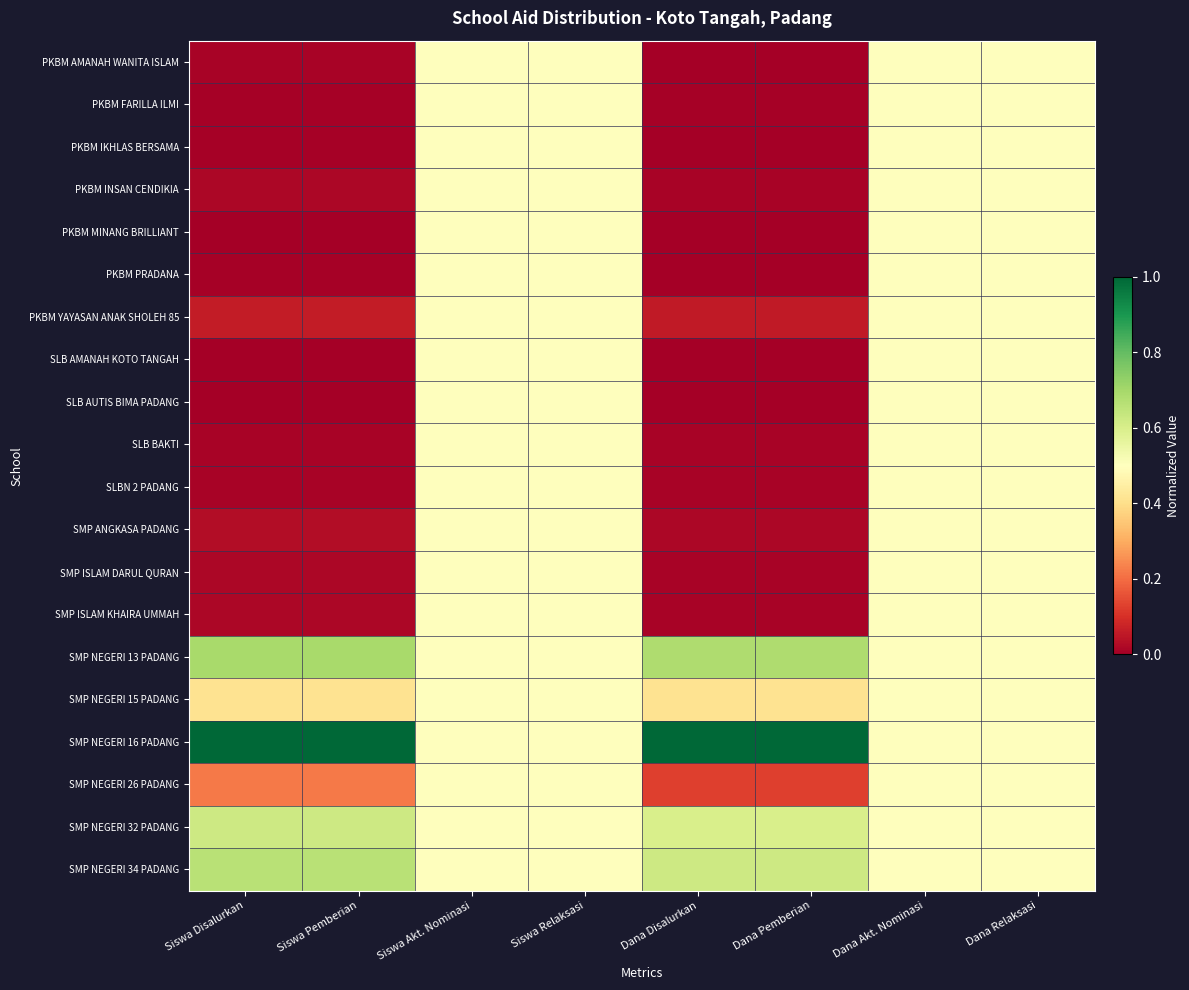

Reading left to right, transcribe all the data shown in this chart.

PKBM AMANAH WANITA ISLAM: Siswa Disalurkan=0.0	Siswa Pemberian=0.0	Siswa Akt. Nominasi=0.5	Siswa Relaksasi=0.5	Dana Disalurkan=0.0	Dana Pemberian=0.0	Dana Akt. Nominasi=0.5	Dana Relaksasi=0.5
PKBM FARILLA ILMI: Siswa Disalurkan=0.0	Siswa Pemberian=0.0	Siswa Akt. Nominasi=0.5	Siswa Relaksasi=0.5	Dana Disalurkan=0.0	Dana Pemberian=0.0	Dana Akt. Nominasi=0.5	Dana Relaksasi=0.5
PKBM IKHLAS BERSAMA: Siswa Disalurkan=0.0	Siswa Pemberian=0.0	Siswa Akt. Nominasi=0.5	Siswa Relaksasi=0.5	Dana Disalurkan=0.0	Dana Pemberian=0.0	Dana Akt. Nominasi=0.5	Dana Relaksasi=0.5
PKBM INSAN CENDIKIA: Siswa Disalurkan=0.0	Siswa Pemberian=0.0	Siswa Akt. Nominasi=0.5	Siswa Relaksasi=0.5	Dana Disalurkan=0.0	Dana Pemberian=0.0	Dana Akt. Nominasi=0.5	Dana Relaksasi=0.5
PKBM MINANG BRILLIANT: Siswa Disalurkan=0.0	Siswa Pemberian=0.0	Siswa Akt. Nominasi=0.5	Siswa Relaksasi=0.5	Dana Disalurkan=0.0	Dana Pemberian=0.0	Dana Akt. Nominasi=0.5	Dana Relaksasi=0.5
PKBM PRADANA: Siswa Disalurkan=0.0	Siswa Pemberian=0.0	Siswa Akt. Nominasi=0.5	Siswa Relaksasi=0.5	Dana Disalurkan=0.0	Dana Pemberian=0.0	Dana Akt. Nominasi=0.5	Dana Relaksasi=0.5
PKBM YAYASAN ANAK SHOLEH 85: Siswa Disalurkan=0.1	Siswa Pemberian=0.1	Siswa Akt. Nominasi=0.5	Siswa Relaksasi=0.5	Dana Disalurkan=0.1	Dana Pemberian=0.1	Dana Akt. Nominasi=0.5	Dana Relaksasi=0.5
SLB AMANAH KOTO TANGAH: Siswa Disalurkan=0.0	Siswa Pemberian=0.0	Siswa Akt. Nominasi=0.5	Siswa Relaksasi=0.5	Dana Disalurkan=0.0	Dana Pemberian=0.0	Dana Akt. Nominasi=0.5	Dana Relaksasi=0.5
SLB AUTIS BIMA PADANG: Siswa Disalurkan=0.0	Siswa Pemberian=0.0	Siswa Akt. Nominasi=0.5	Siswa Relaksasi=0.5	Dana Disalurkan=0.0	Dana Pemberian=0.0	Dana Akt. Nominasi=0.5	Dana Relaksasi=0.5
SLB BAKTI: Siswa Disalurkan=0.0	Siswa Pemberian=0.0	Siswa Akt. Nominasi=0.5	Siswa Relaksasi=0.5	Dana Disalurkan=0.0	Dana Pemberian=0.0	Dana Akt. Nominasi=0.5	Dana Relaksasi=0.5
SLBN 2 PADANG: Siswa Disalurkan=0.0	Siswa Pemberian=0.0	Siswa Akt. Nominasi=0.5	Siswa Relaksasi=0.5	Dana Disalurkan=0.0	Dana Pemberian=0.0	Dana Akt. Nominasi=0.5	Dana Relaksasi=0.5
SMP ANGKASA PADANG: Siswa Disalurkan=0.0	Siswa Pemberian=0.0	Siswa Akt. Nominasi=0.5	Siswa Relaksasi=0.5	Dana Disalurkan=0.0	Dana Pemberian=0.0	Dana Akt. Nominasi=0.5	Dana Relaksasi=0.5
SMP ISLAM DARUL QURAN: Siswa Disalurkan=0.0	Siswa Pemberian=0.0	Siswa Akt. Nominasi=0.5	Siswa Relaksasi=0.5	Dana Disalurkan=0.0	Dana Pemberian=0.0	Dana Akt. Nominasi=0.5	Dana Relaksasi=0.5
SMP ISLAM KHAIRA UMMAH: Siswa Disalurkan=0.0	Siswa Pemberian=0.0	Siswa Akt. Nominasi=0.5	Siswa Relaksasi=0.5	Dana Disalurkan=0.0	Dana Pemberian=0.0	Dana Akt. Nominasi=0.5	Dana Relaksasi=0.5
SMP NEGERI 13 PADANG: Siswa Disalurkan=0.7	Siswa Pemberian=0.7	Siswa Akt. Nominasi=0.5	Siswa Relaksasi=0.5	Dana Disalurkan=0.7	Dana Pemberian=0.7	Dana Akt. Nominasi=0.5	Dana Relaksasi=0.5
SMP NEGERI 15 PADANG: Siswa Disalurkan=0.4	Siswa Pemberian=0.4	Siswa Akt. Nominasi=0.5	Siswa Relaksasi=0.5	Dana Disalurkan=0.4	Dana Pemberian=0.4	Dana Akt. Nominasi=0.5	Dana Relaksasi=0.5
SMP NEGERI 16 PADANG: Siswa Disalurkan=1.0	Siswa Pemberian=1.0	Siswa Akt. Nominasi=0.5	Siswa Relaksasi=0.5	Dana Disalurkan=1.0	Dana Pemberian=1.0	Dana Akt. Nominasi=0.5	Dana Relaksasi=0.5
SMP NEGERI 26 PADANG: Siswa Disalurkan=0.2	Siswa Pemberian=0.2	Siswa Akt. Nominasi=0.5	Siswa Relaksasi=0.5	Dana Disalurkan=0.1	Dana Pemberian=0.1	Dana Akt. Nominasi=0.5	Dana Relaksasi=0.5
SMP NEGERI 32 PADANG: Siswa Disalurkan=0.6	Siswa Pemberian=0.6	Siswa Akt. Nominasi=0.5	Siswa Relaksasi=0.5	Dana Disalurkan=0.6	Dana Pemberian=0.6	Dana Akt. Nominasi=0.5	Dana Relaksasi=0.5
SMP NEGERI 34 PADANG: Siswa Disalurkan=0.7	Siswa Pemberian=0.7	Siswa Akt. Nominasi=0.5	Siswa Relaksasi=0.5	Dana Disalurkan=0.6	Dana Pemberian=0.6	Dana Akt. Nominasi=0.5	Dana Relaksasi=0.5